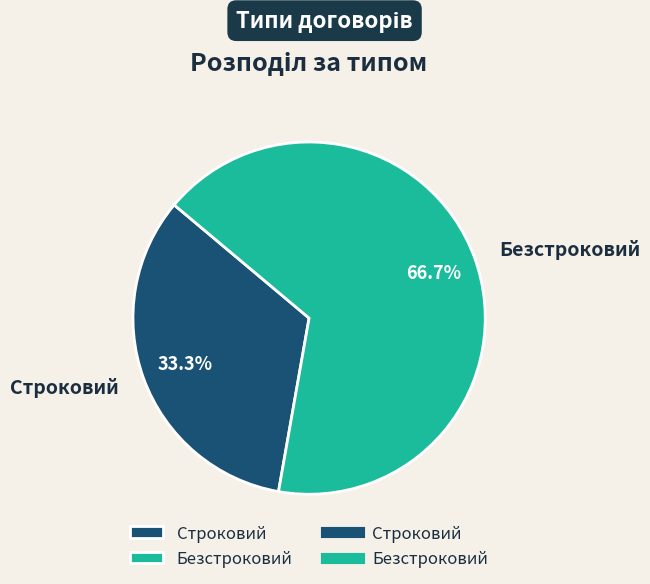

To the nearest percent, what is the combined percentage of Безстроковий and Строковий?

100%